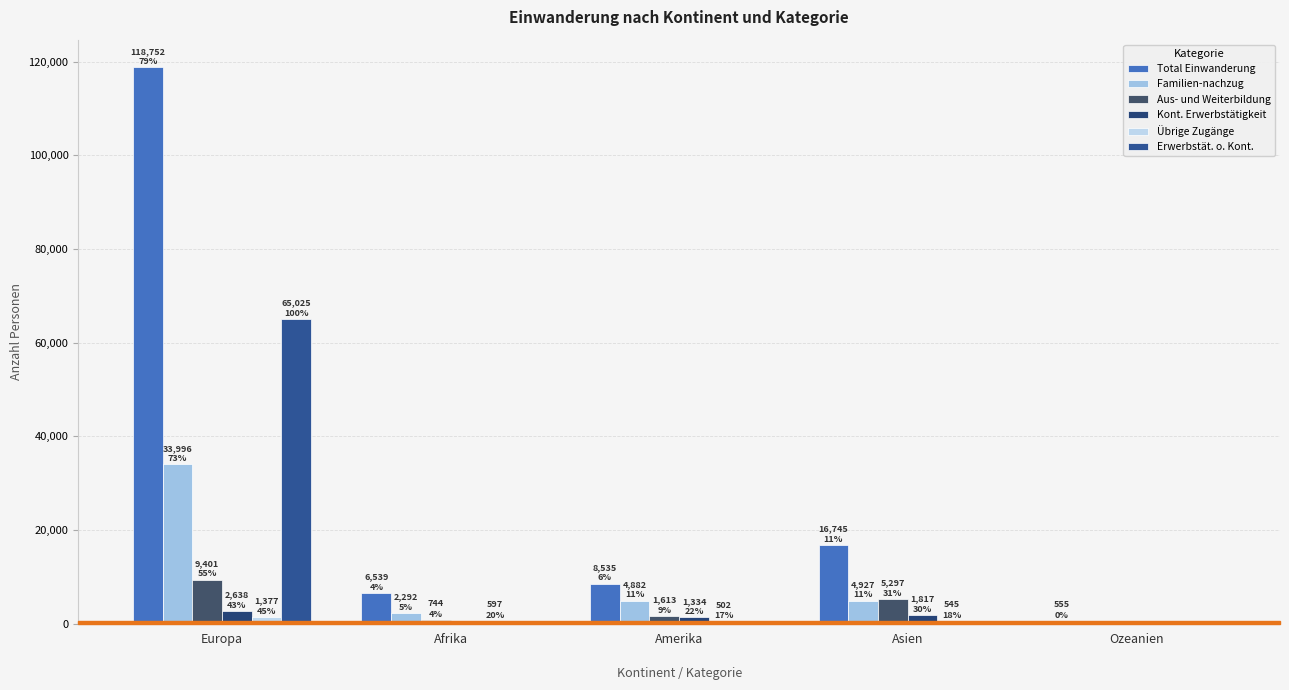

What is the minimum value shown in the chart?

8